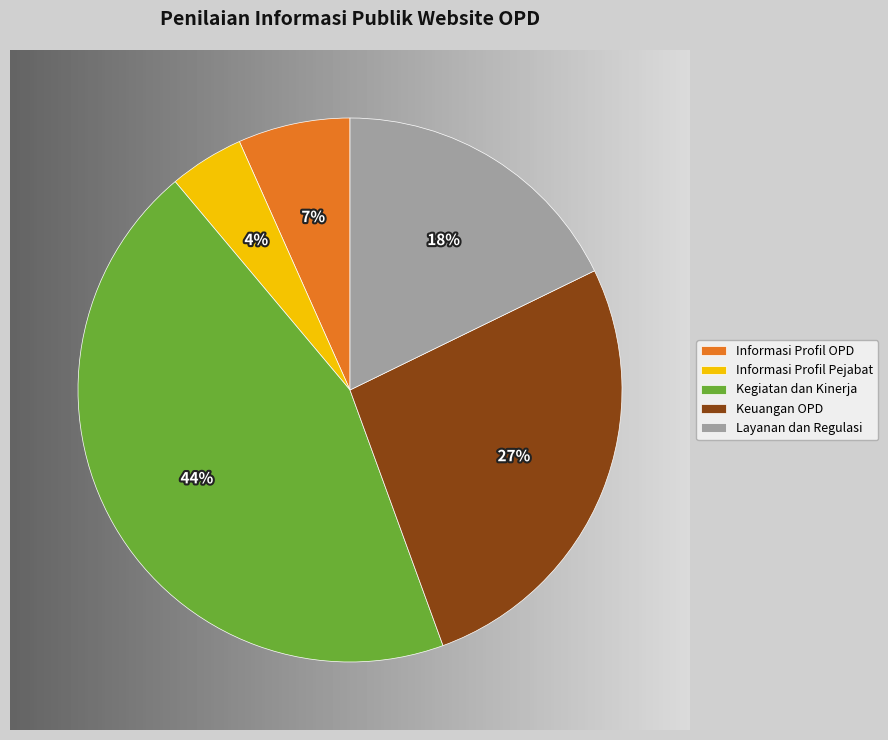

Between Kegiatan dan Kinerja and Informasi Profil OPD, which is larger?

Kegiatan dan Kinerja